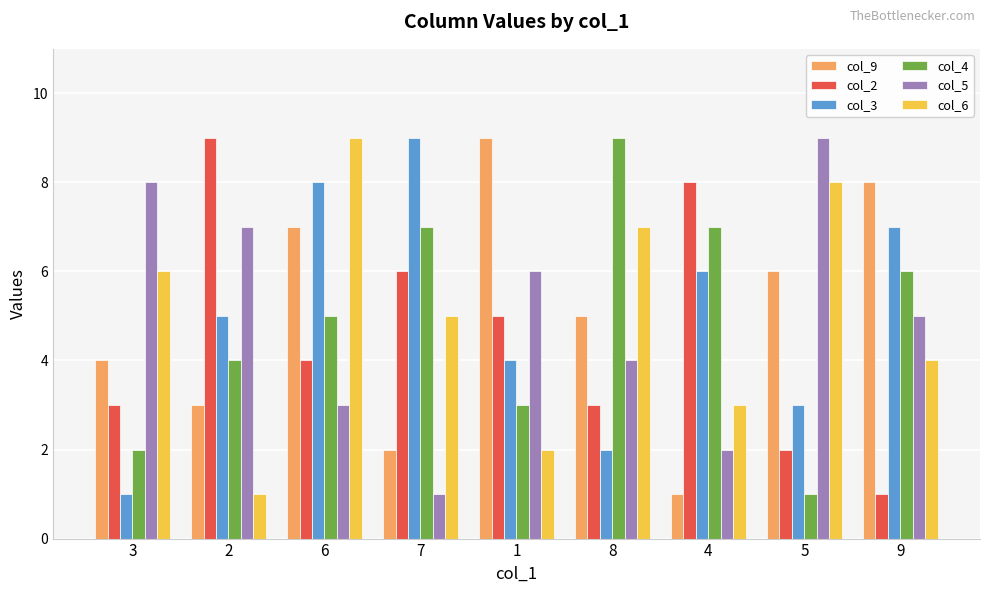

How many categories are shown in the chart?

9